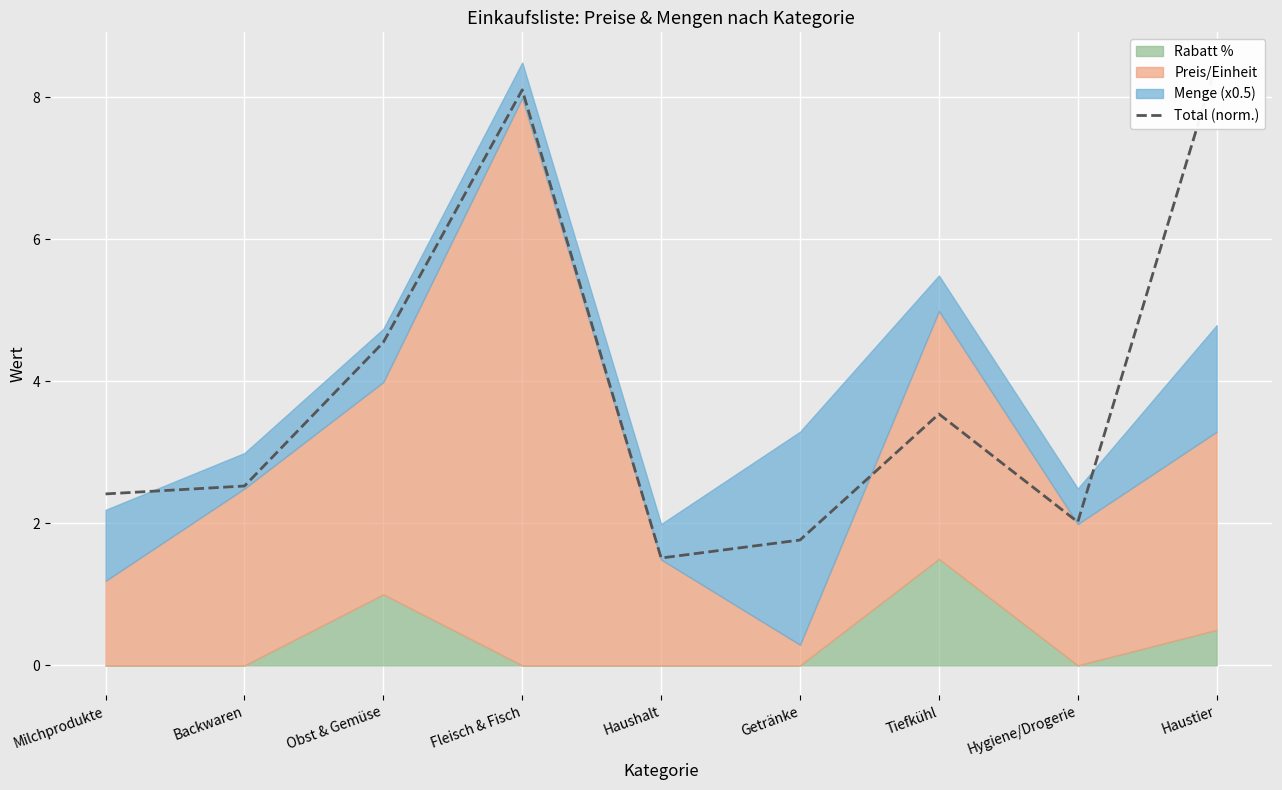

What position from the left is Tiefkühl?

7